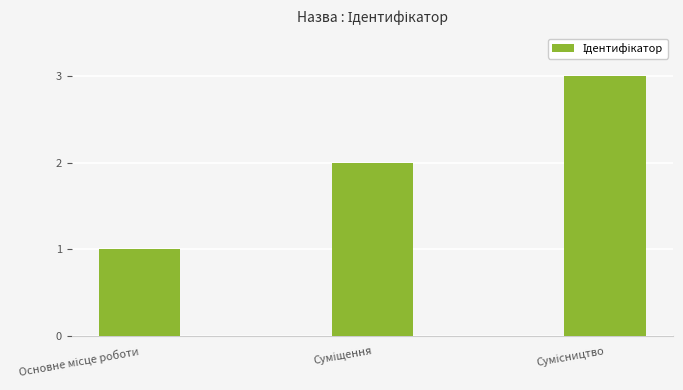

What is the maximum value shown in the chart?

3